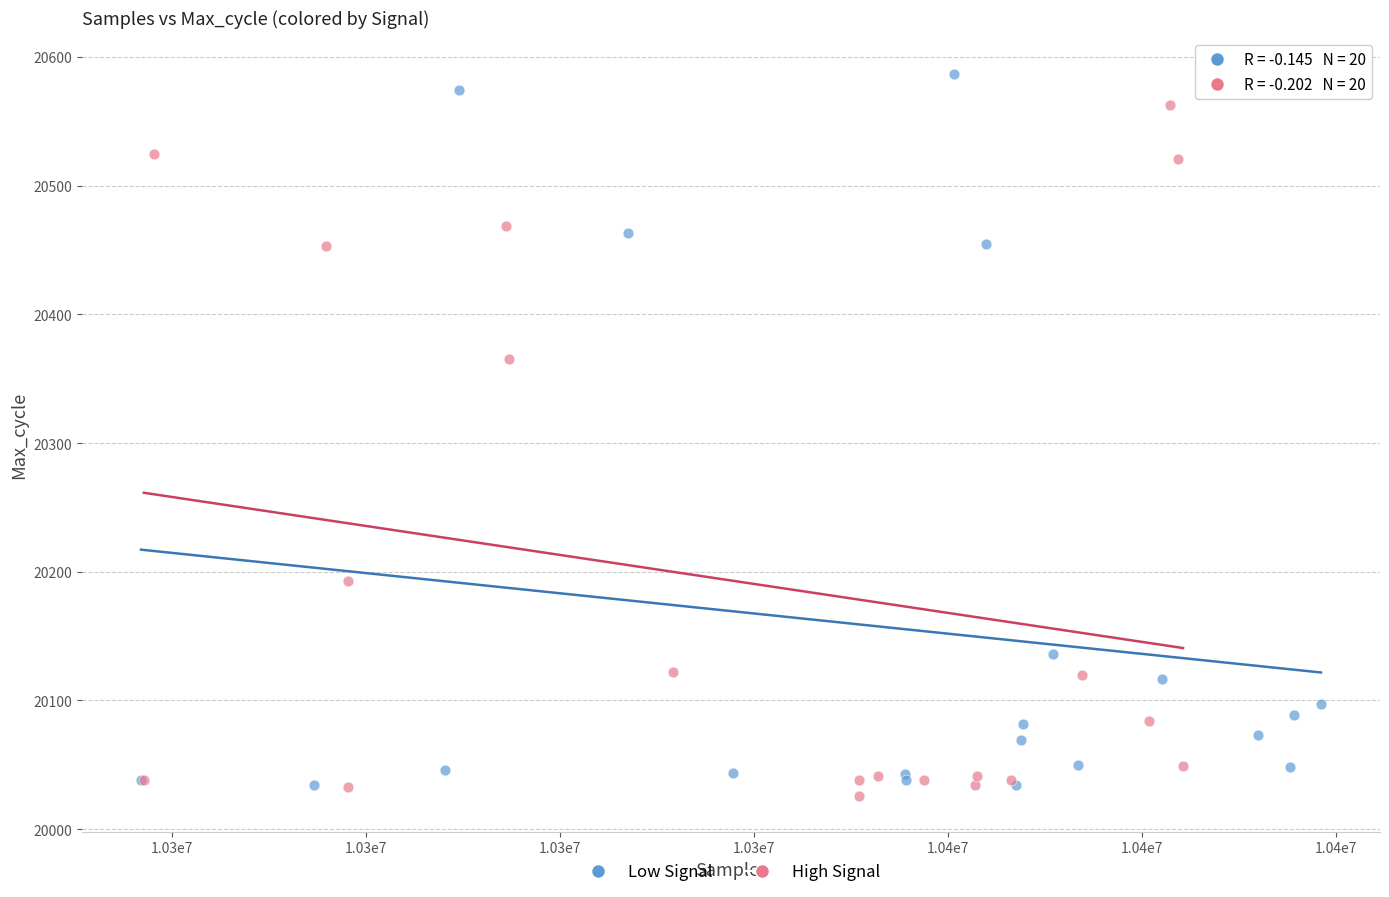

Which series has the widest spread of Y values?

Low Signal